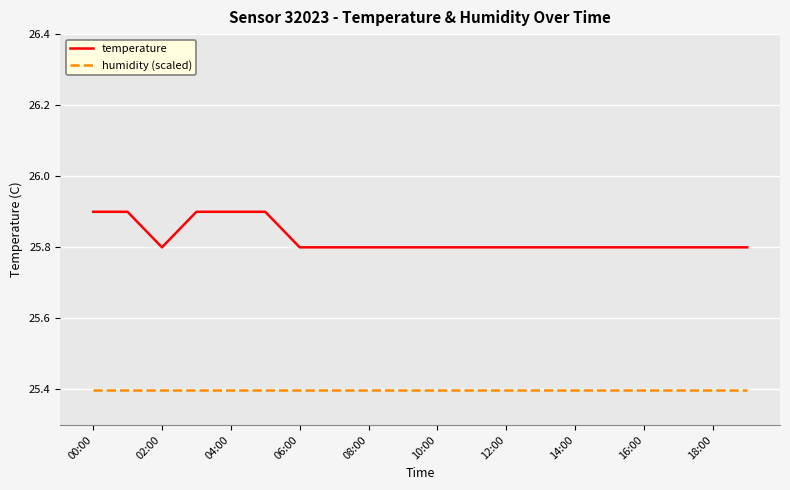

What is the lowest value of the temperature series?

25.8